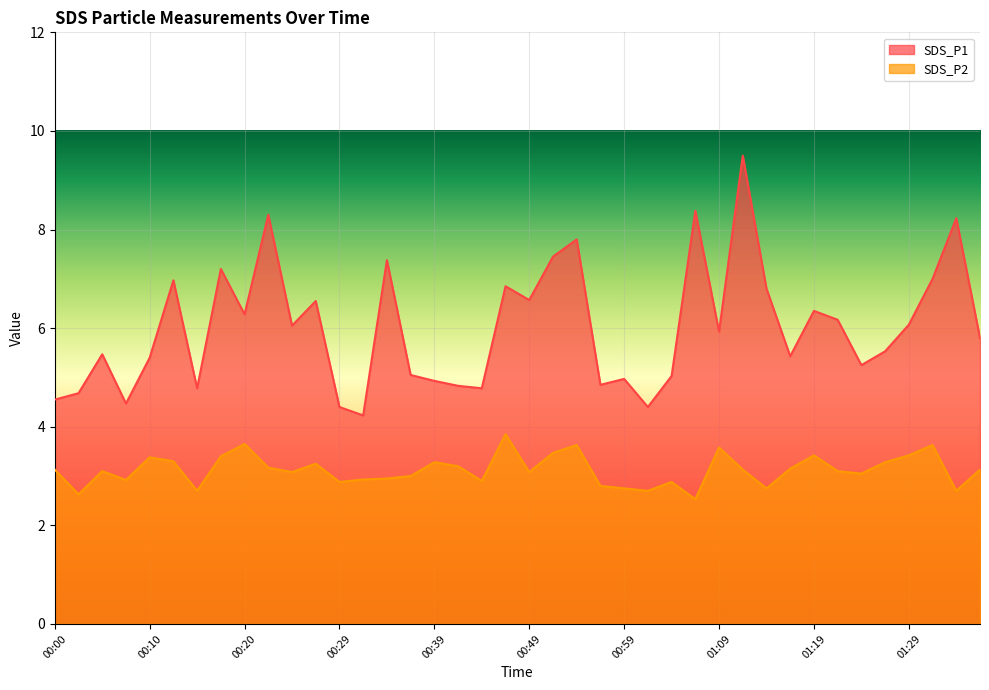

Is the value of SDS_P1 at 01:11 greater than the value of SDS_P2 at 00:54?

Yes